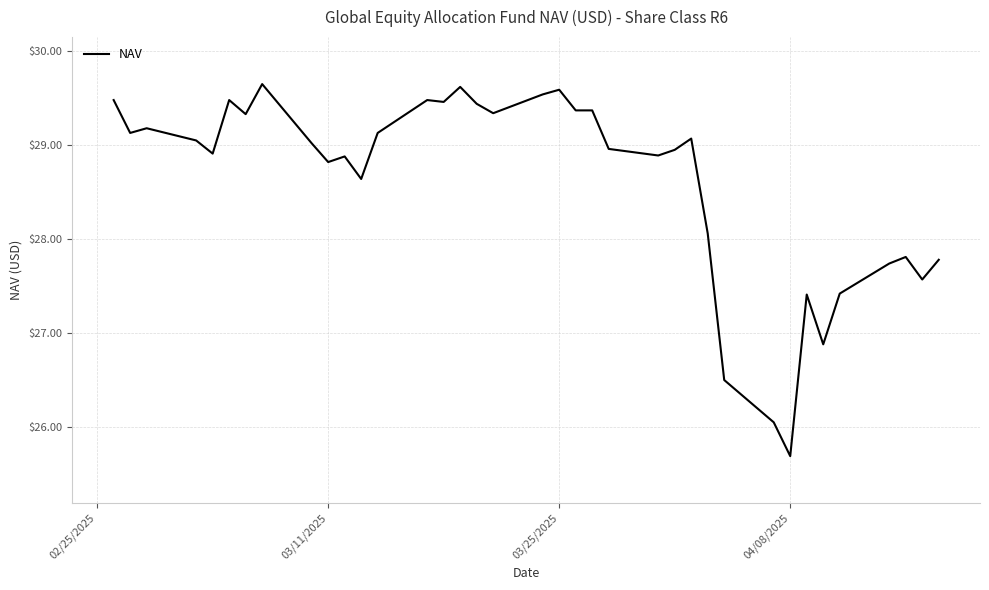

What is the difference between the maximum and minimum values?

4.0